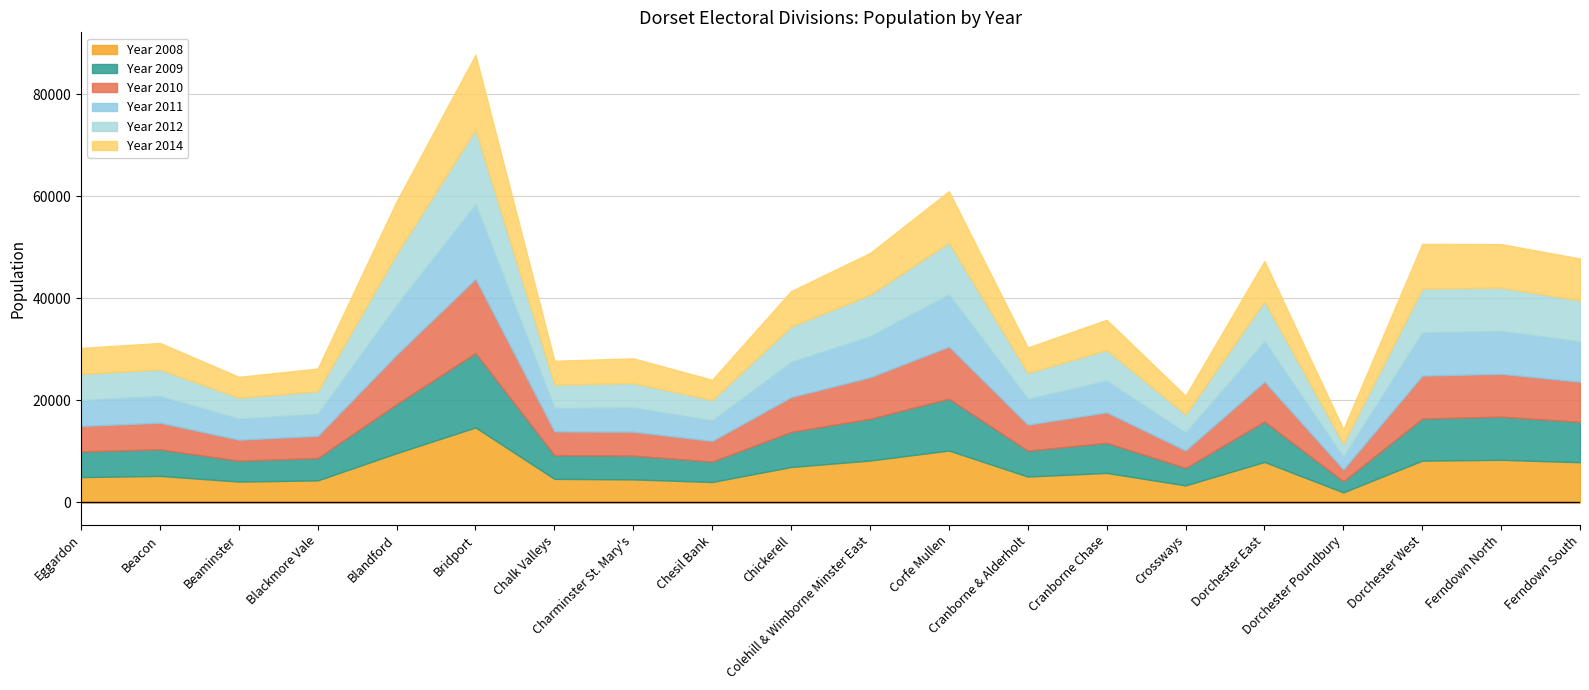

Reading left to right, extract all data points from this chart.

Year 2008: 4978	5211	4097	4330	9662	14702	4630	4527	4010	6953	8220	10179	5081	5794	3349	7944	1982	8197	8360	7888
Year 2009: 5035	5202	4094	4384	9610	14584	4659	4648	4015	6873	8182	10165	5077	5899	3428	7938	2176	8253	8461	7917
Year 2010: 4979	5221	4111	4344	9684	14560	4637	4691	4040	6825	8128	10205	5099	5969	3424	7817	2314	8409	8385	7871
Year 2011: 5077	5234	4123	4313	9739	14616	4568	4746	4010	6878	8063	10218	5060	6190	3481	7859	2456	8458	8396	7908
Year 2012: 5130	5171	4104	4418	10037	14611	4603	4774	4002	6933	8082	10154	5062	6011	3581	7871	2568	8592	8488	8021
Year 2014: 5081	5217	4090	4451	10283	14660	4672	4853	3967	6951	8200	10072	4985	5929	3645	7893	2870	8758	8539	8202